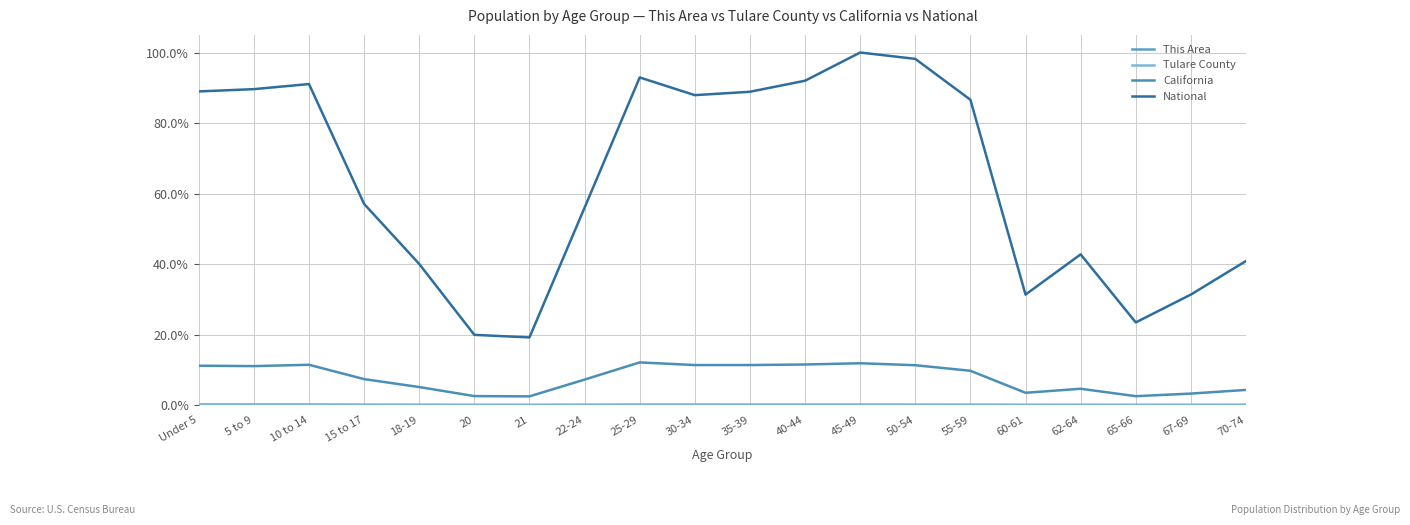

List the series in order of their peak value, highest first.

National, California, Tulare County, This Area